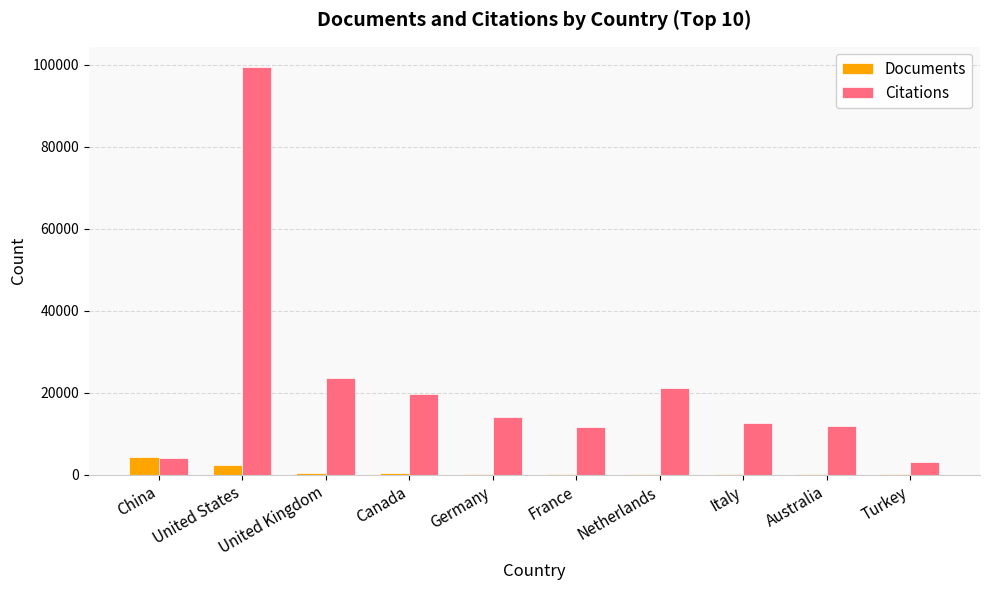

Does the chart contain stacked bars?

No